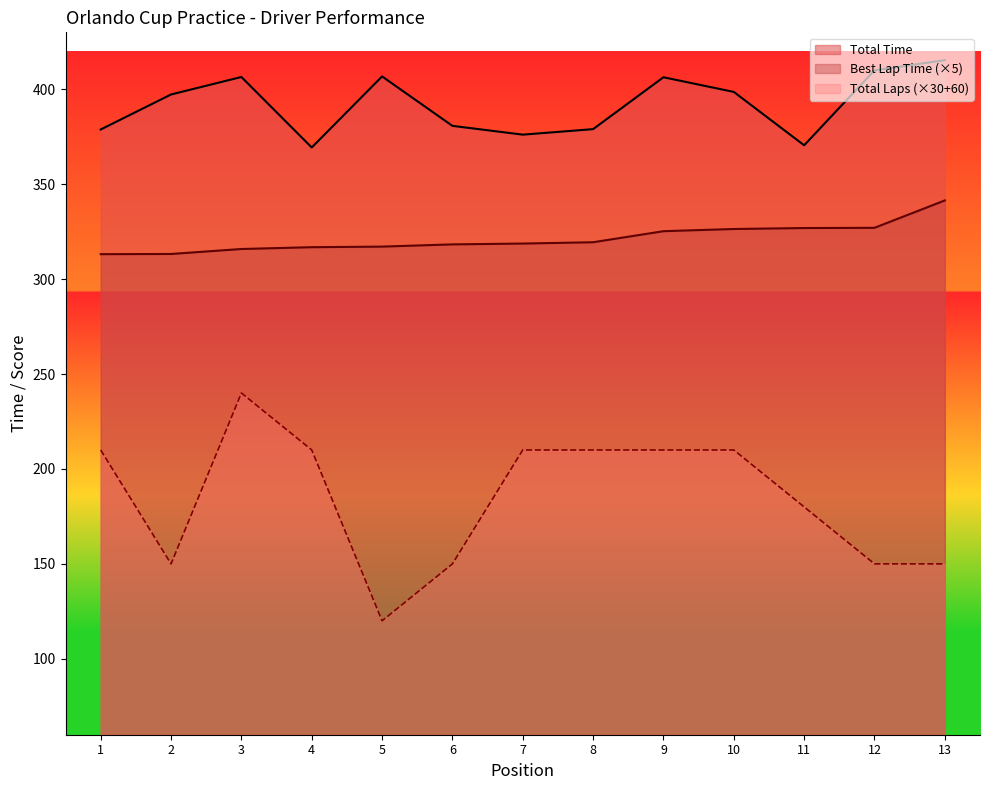

Does the chart have visible grid lines?

No